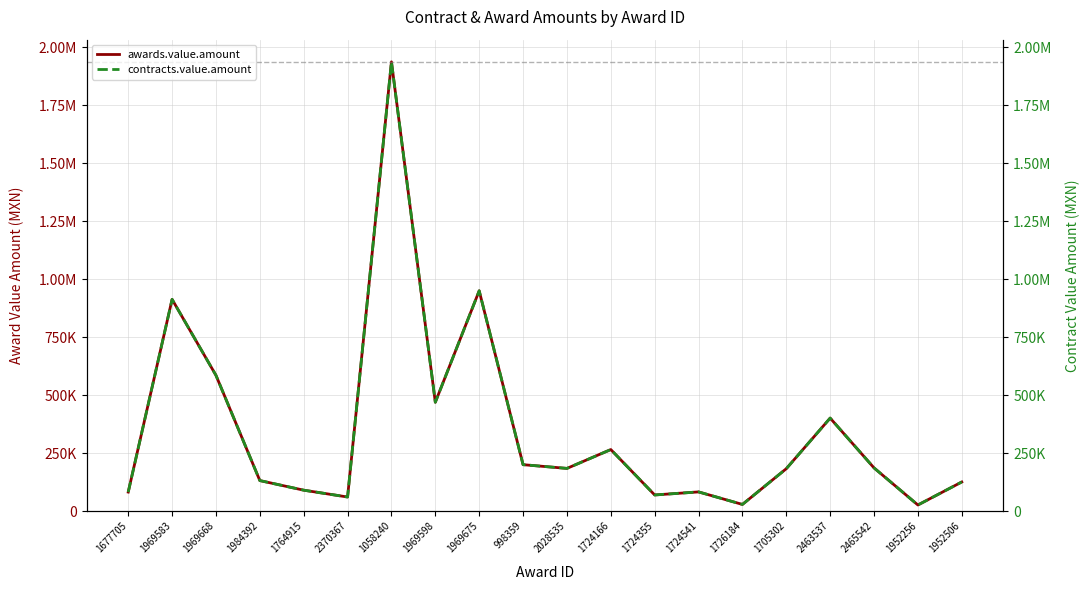

Which series changed the most between 1984392 and 1969675?

awards.value.amount